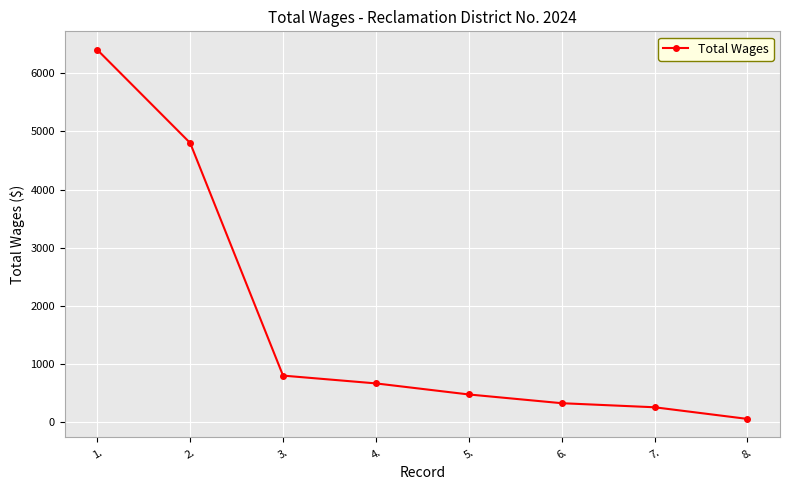

Is it true that the value at 6. is 75?

False